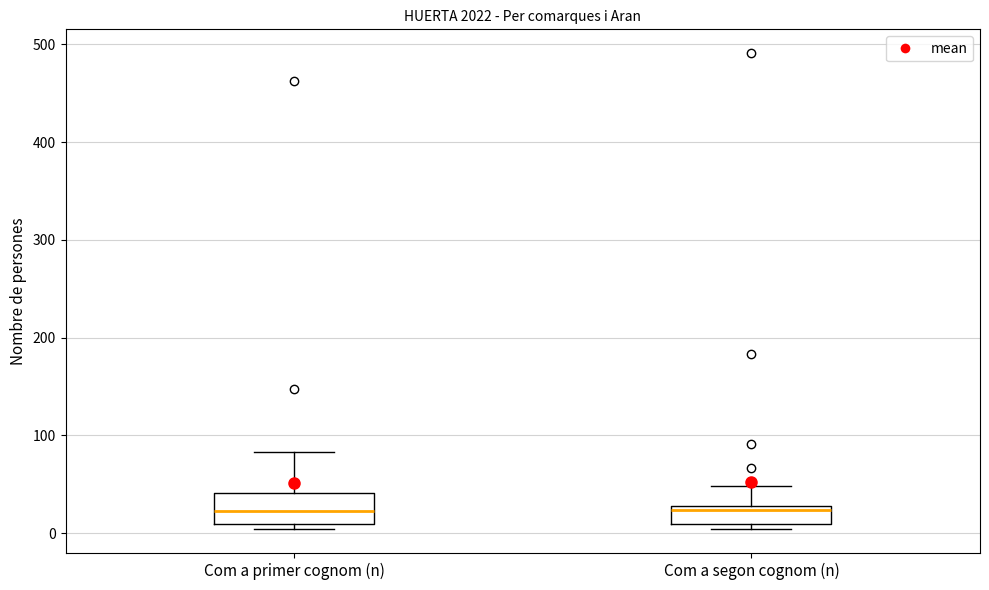

Where is the lower edge of the box for Com a primer cognom (n) on the y-axis? The values are not printed on the chart, so give them approximately, as read against the axis.

10